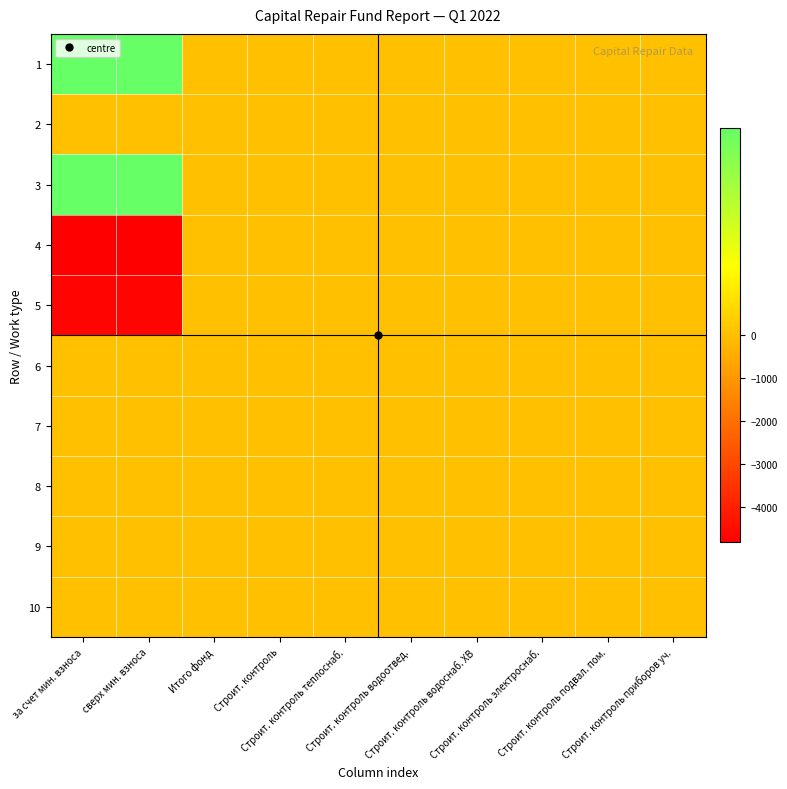

Which series has the largest total across all categories?

1